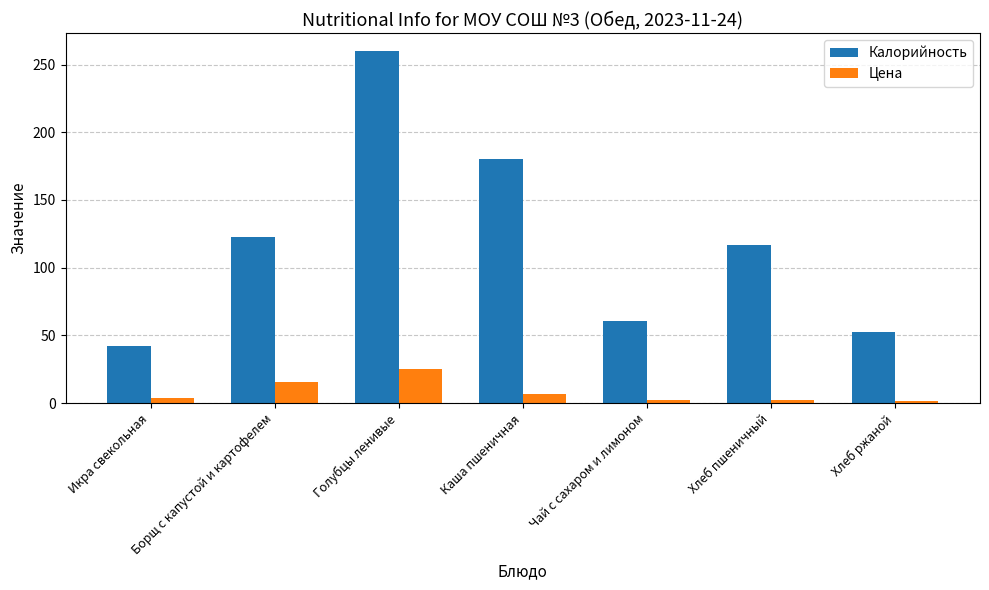

Which series changed the most between Чай с сахаром и лимоном and Хлеб пшеничный?

Калорийность